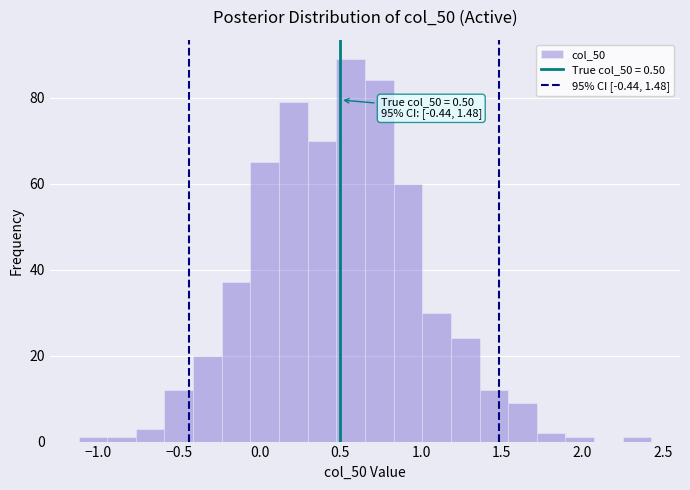

Around what value on the x-axis is the tallest bar? Give the approximate position of its centre, as read against the axis.

0.55